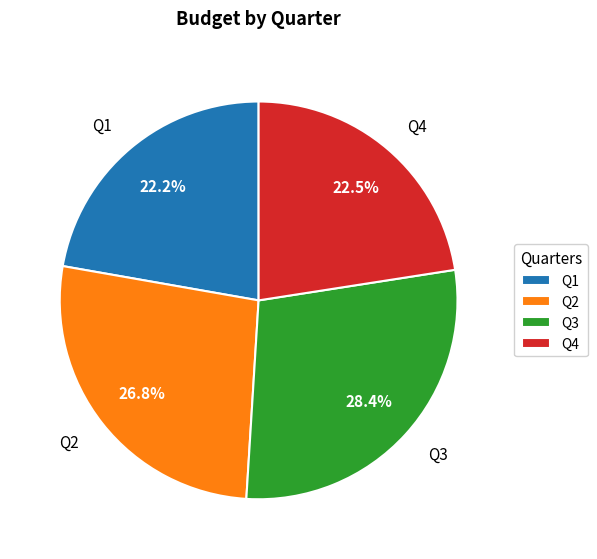

Count the number of slices in the pie.

4